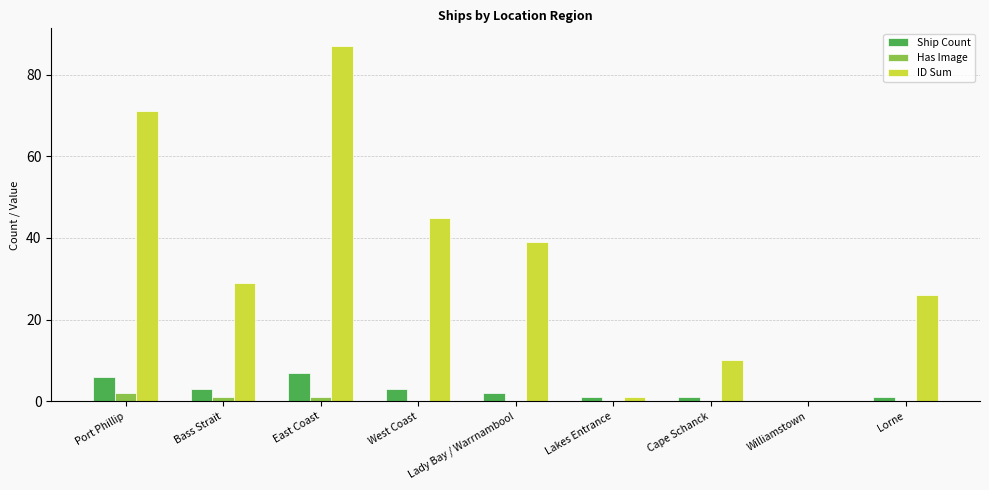

Are the bars horizontal?

No